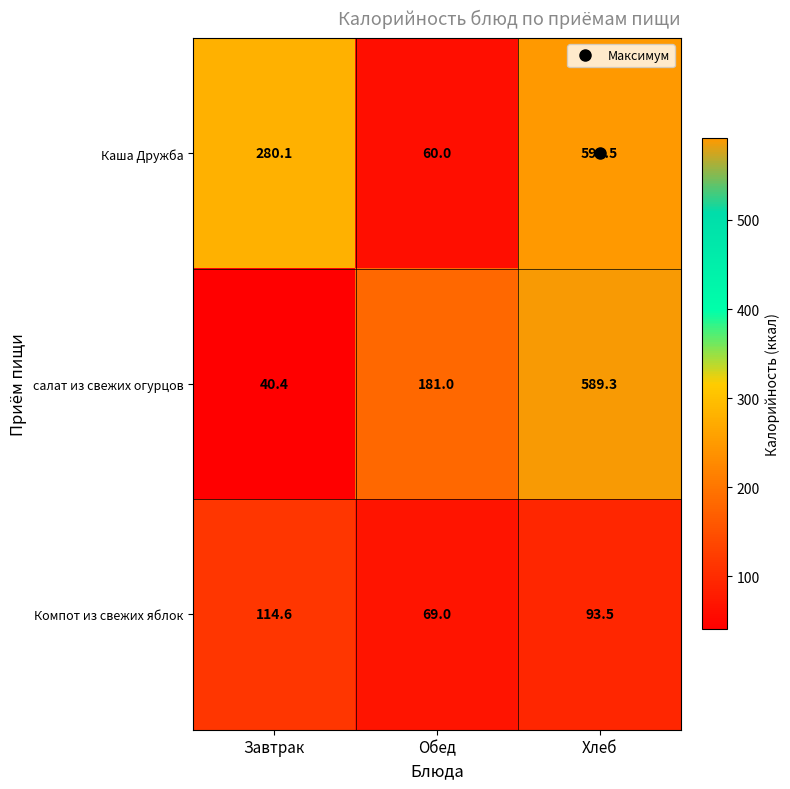

What is the difference between the Каша Дружба values at Хлеб and Завтрак?

311.4